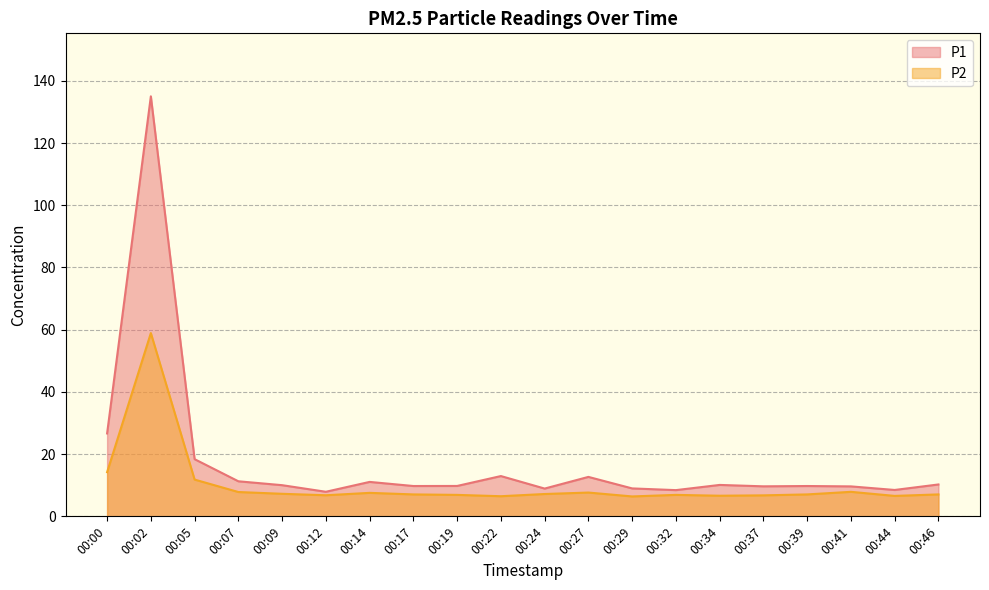

Which series has the widest spread of values?

P1